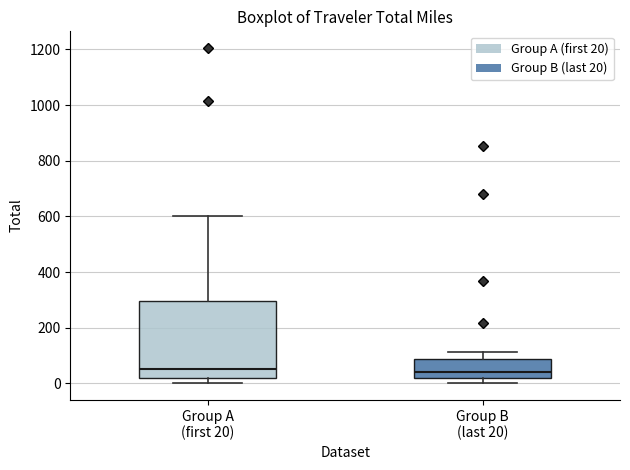

Reading left to right, read every box against the y-axis: the position of its median line, the range the box covers, and the ends of its whiskers. The values are not printed on the chart, so give them approximately, as read against the axis.

Group A (first 20): median 60, box 20 to 300, whiskers 0 to 600
Group B (last 20): median 40, box 20 to 80, whiskers 0 to 120